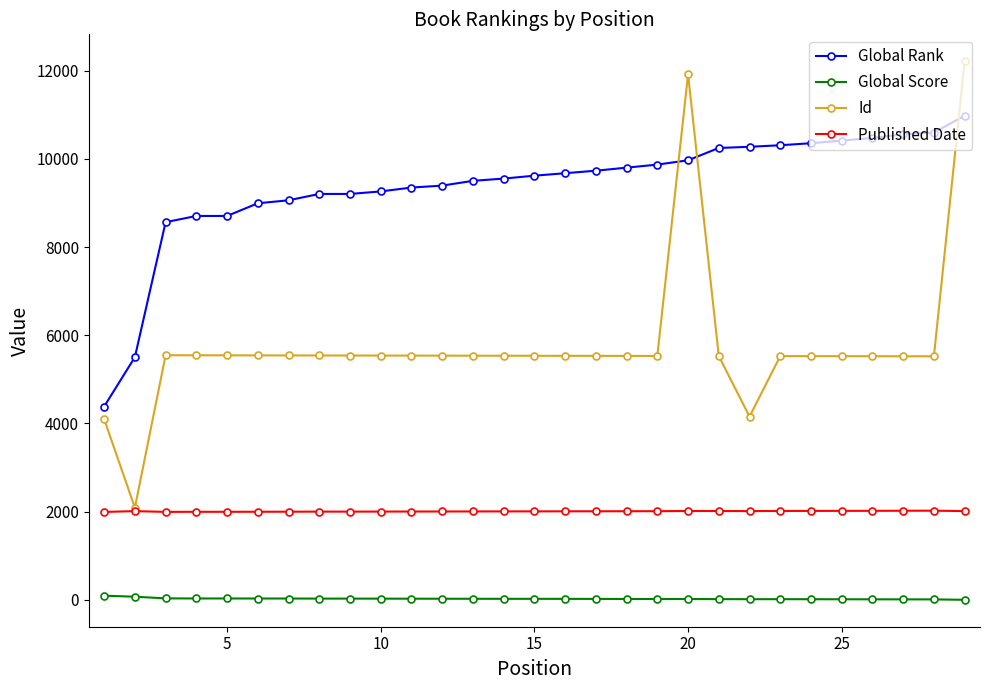

What are all the series names shown in the legend?

Global Rank, Global Score, Id, Published Date